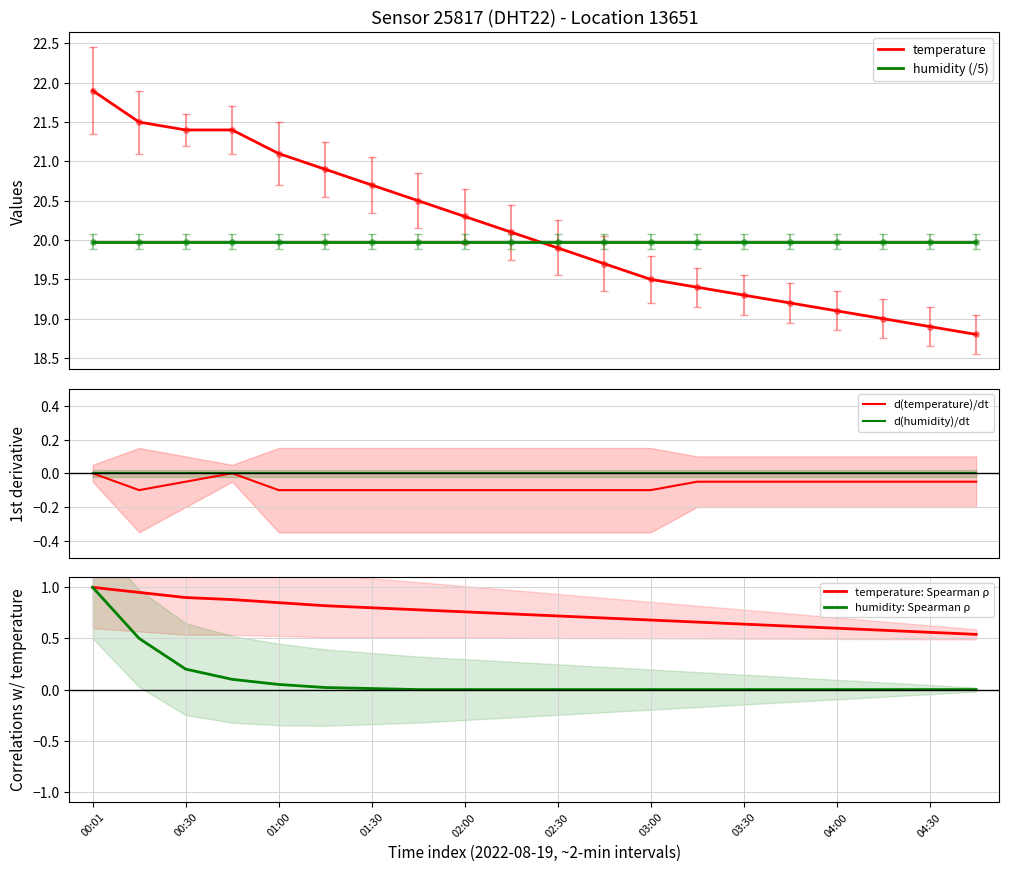

True or false: d(temperature)/dt has more than 2 points higher than both neighbors.

False